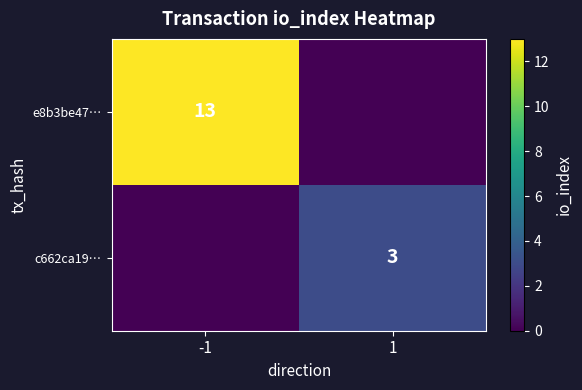

The value of e8b3be47… at -1 is 13. True or false?

True